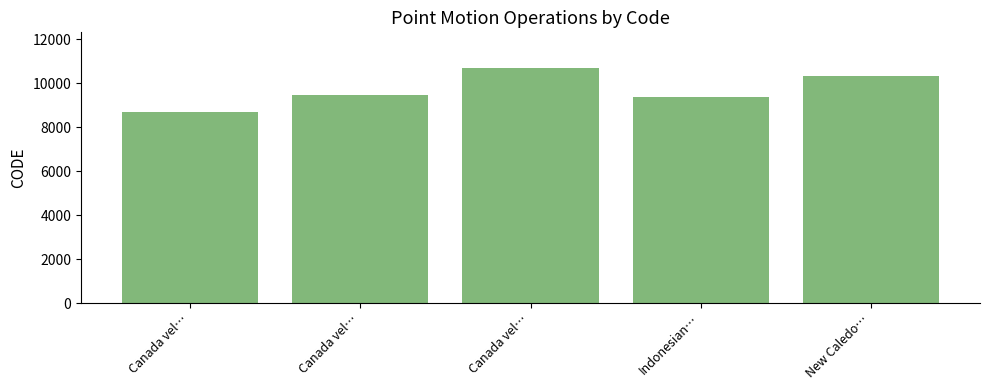

What is the difference between the values at Indonesian… and New Caledo…?

948